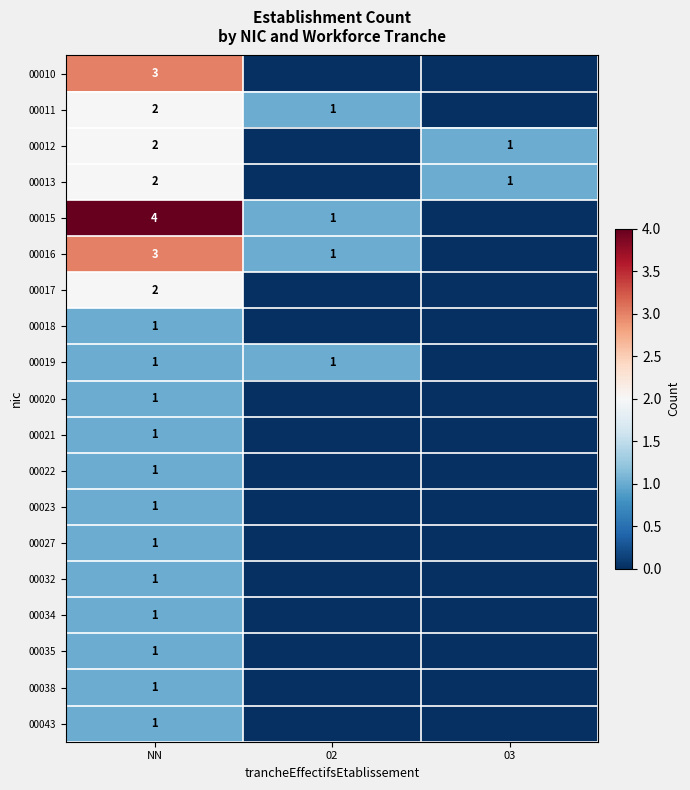

True or false: 00020 has a value of 1 at NN.

True